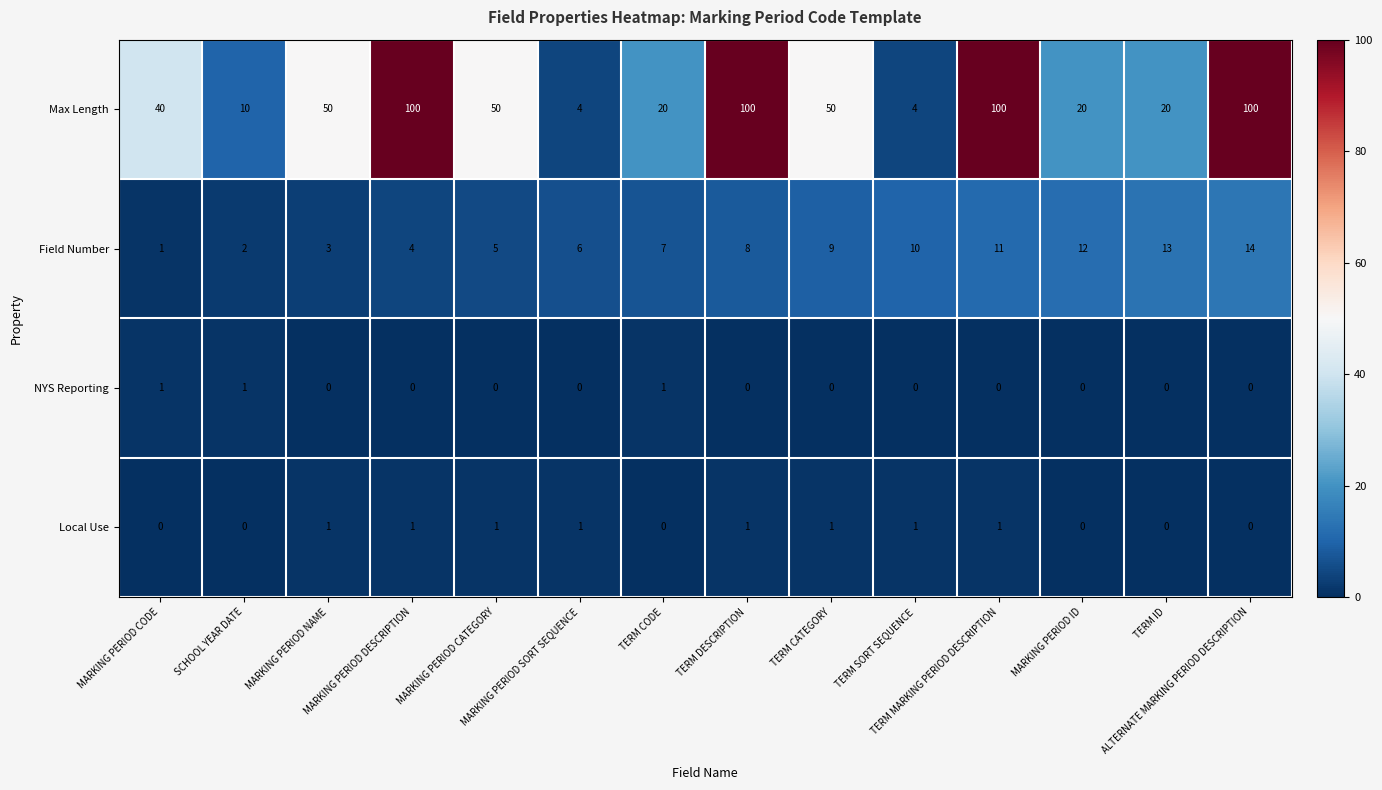

Which series has the widest spread of values?

Max Length